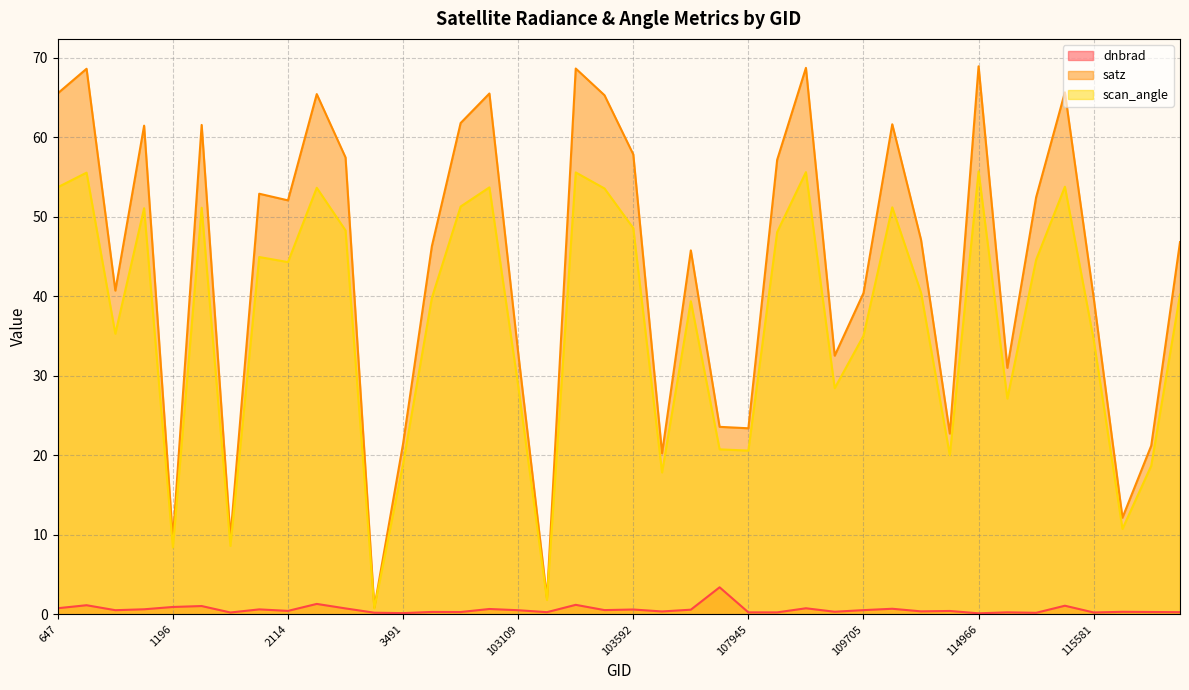

What is the average value of the scan_angle series?

36.7